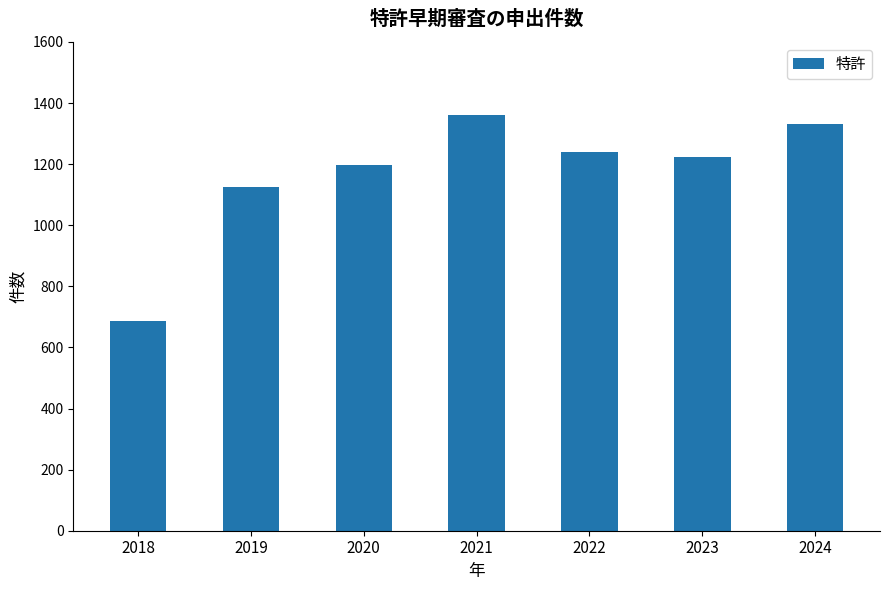

What is the maximum value shown in the chart?

1362